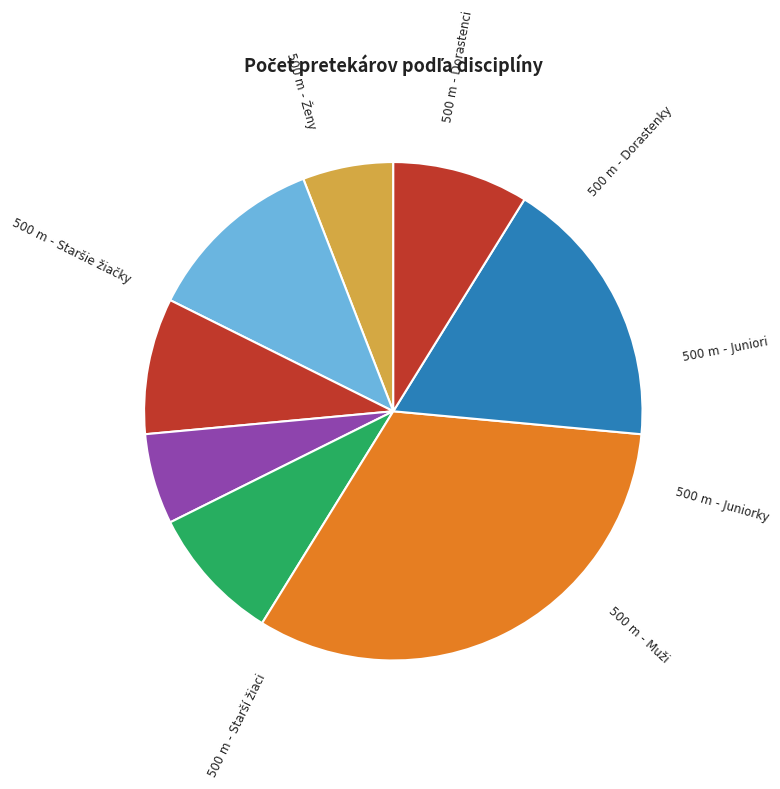

The 500 m - Muži slice represents 9% of the pie. True or false?

True